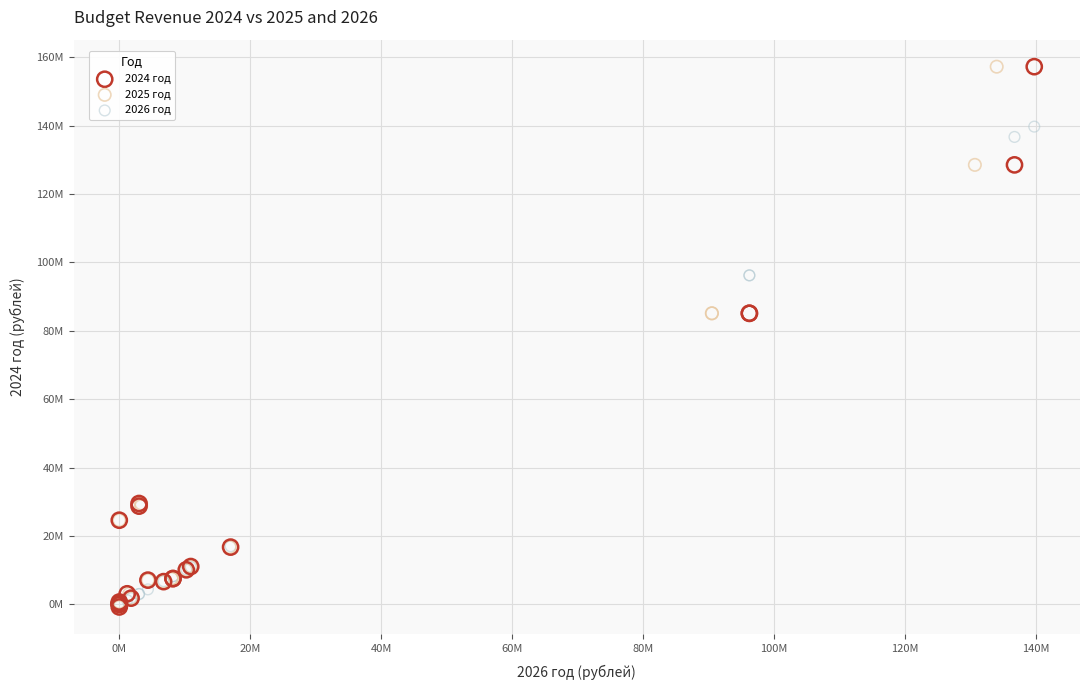

What are all the series names shown in the legend?

2024 год, 2025 год, 2026 год